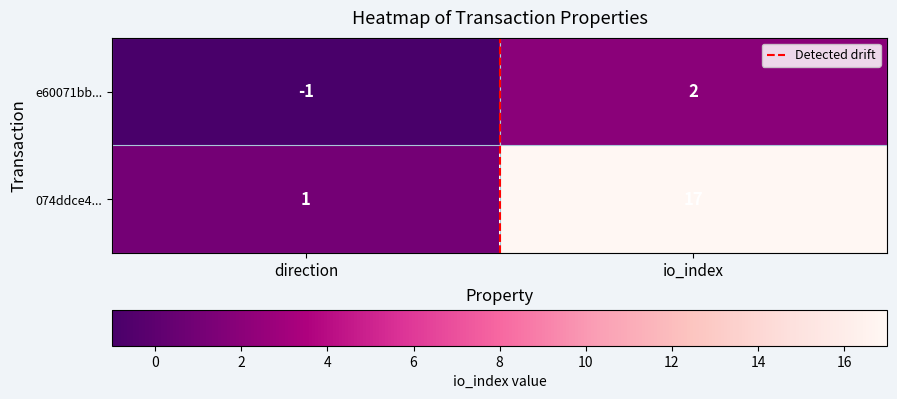

Rank the series at io_index from highest to lowest value.

074ddce4..., e60071bb...